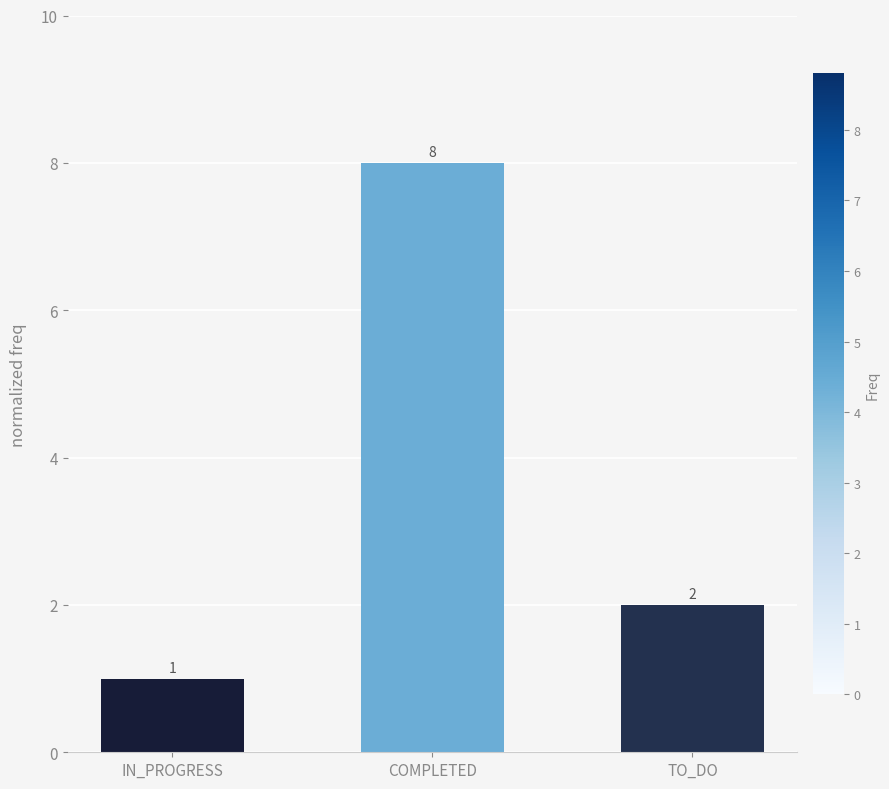

How many values are below 2?

1